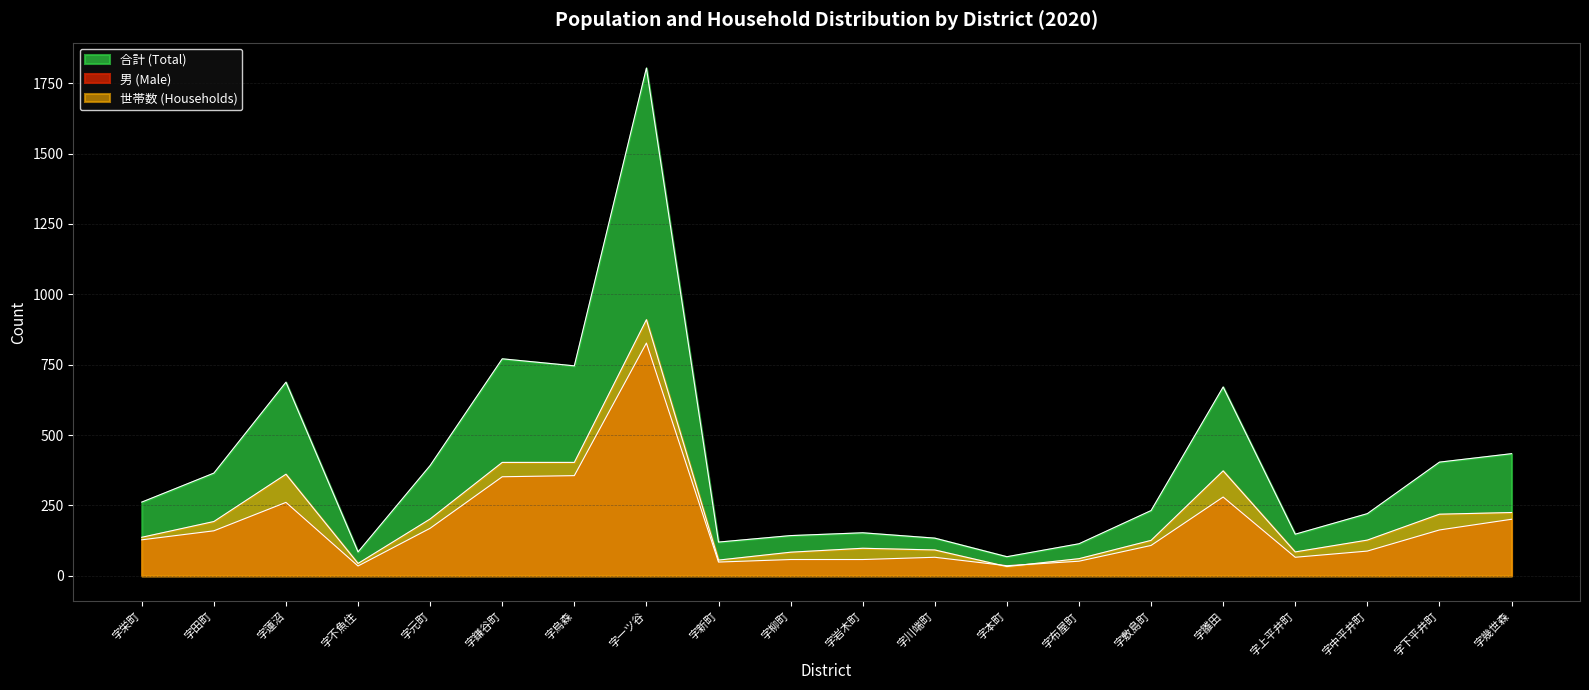

Where is 男 (Male) nearest to the value 431?

字烏森